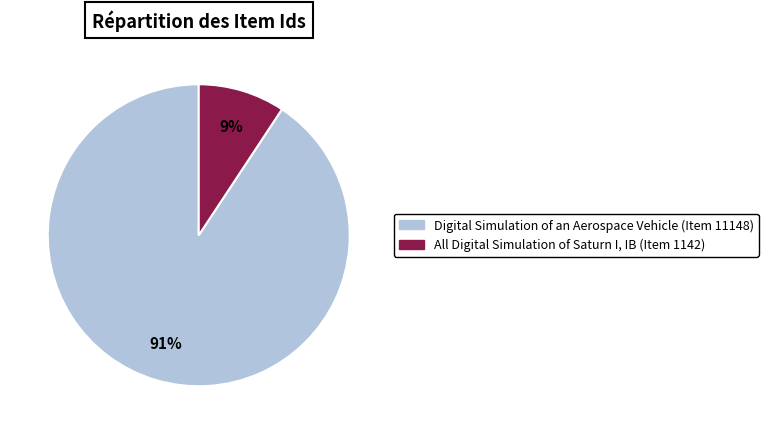

To the nearest percent, what is the average slice percentage?

50%